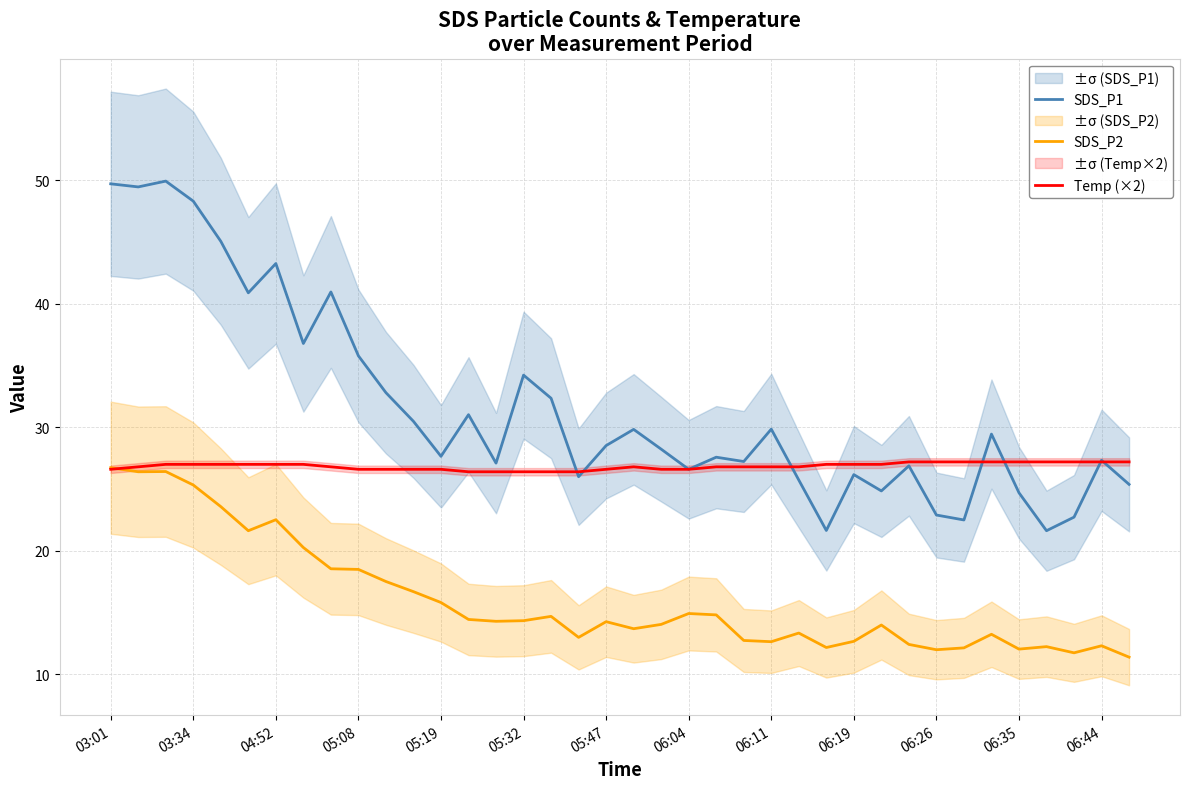

Which series has the largest total across all categories?

SDS_P1